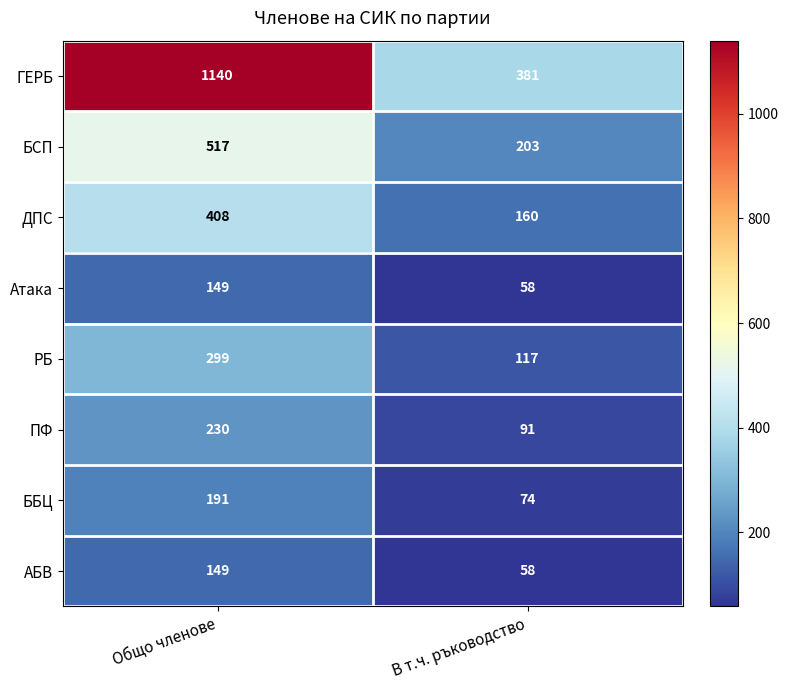

Reading left to right, what are all the values shown in this chart?

ГЕРБ: 1140	381
БСП: 517	203
ДПС: 408	160
Атака: 149	58
РБ: 299	117
ПФ: 230	91
ББЦ: 191	74
АБВ: 149	58